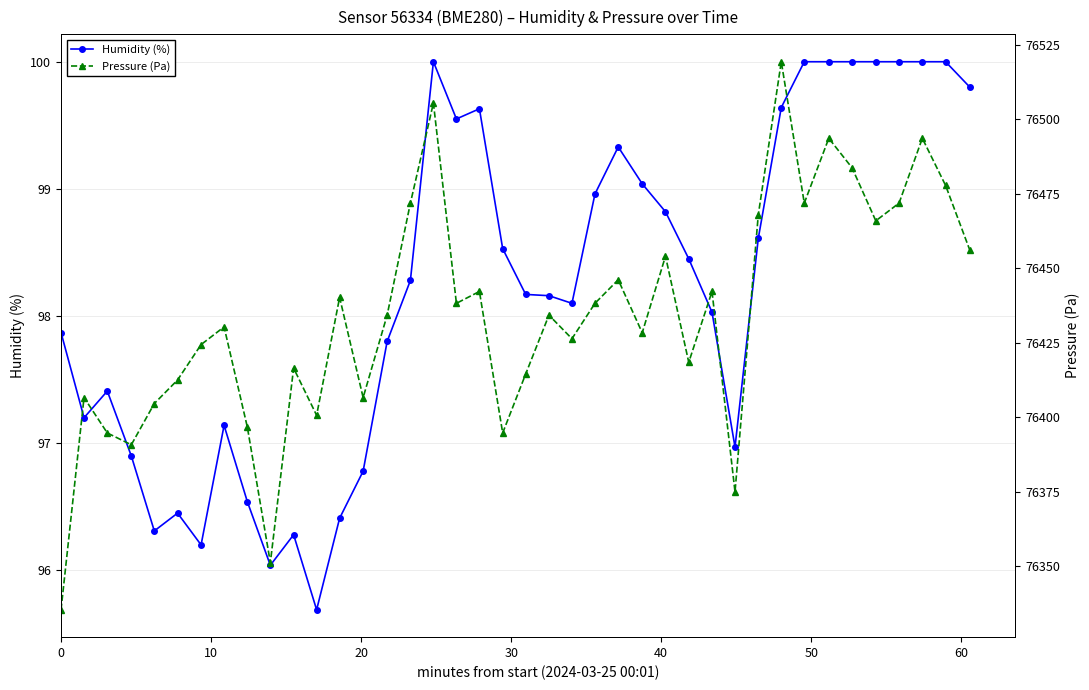

True or false: Humidity (%) has more than 0 points higher than both neighbors.

True